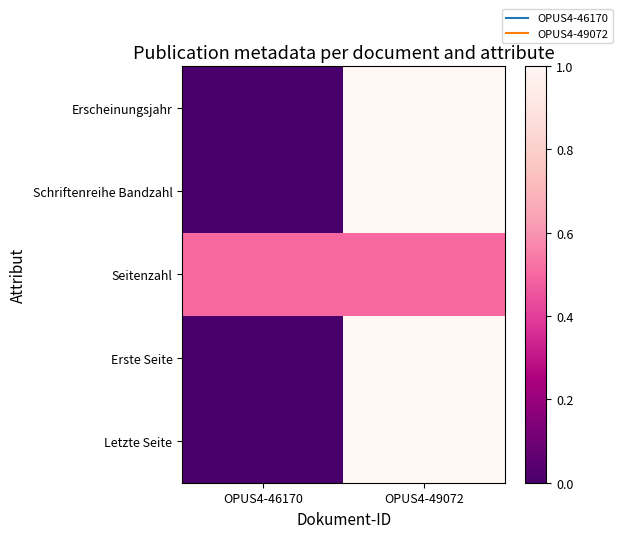

How many data points does each series have?

2